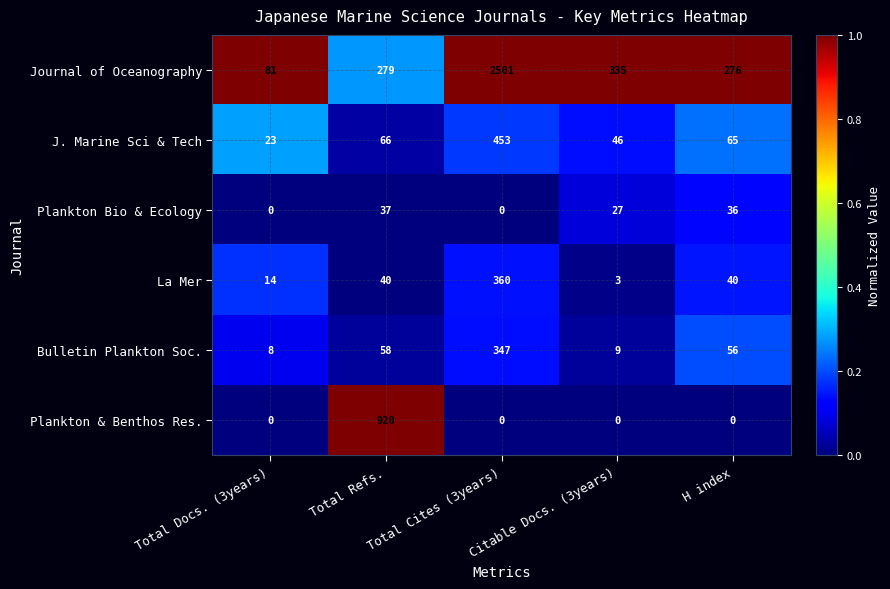

What is the approximate value of La Mer at Total Cites (3years), to the nearest 5?

360